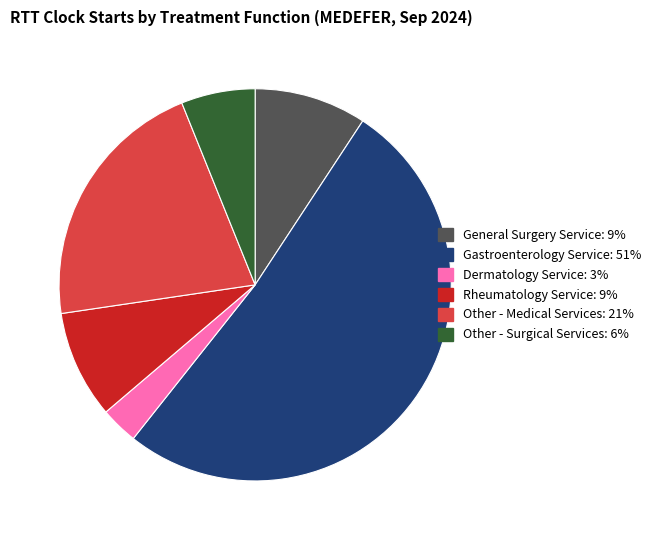

What is the ratio of the value at Gastroenterology Service to the value at Other - Medical Services?

2.4